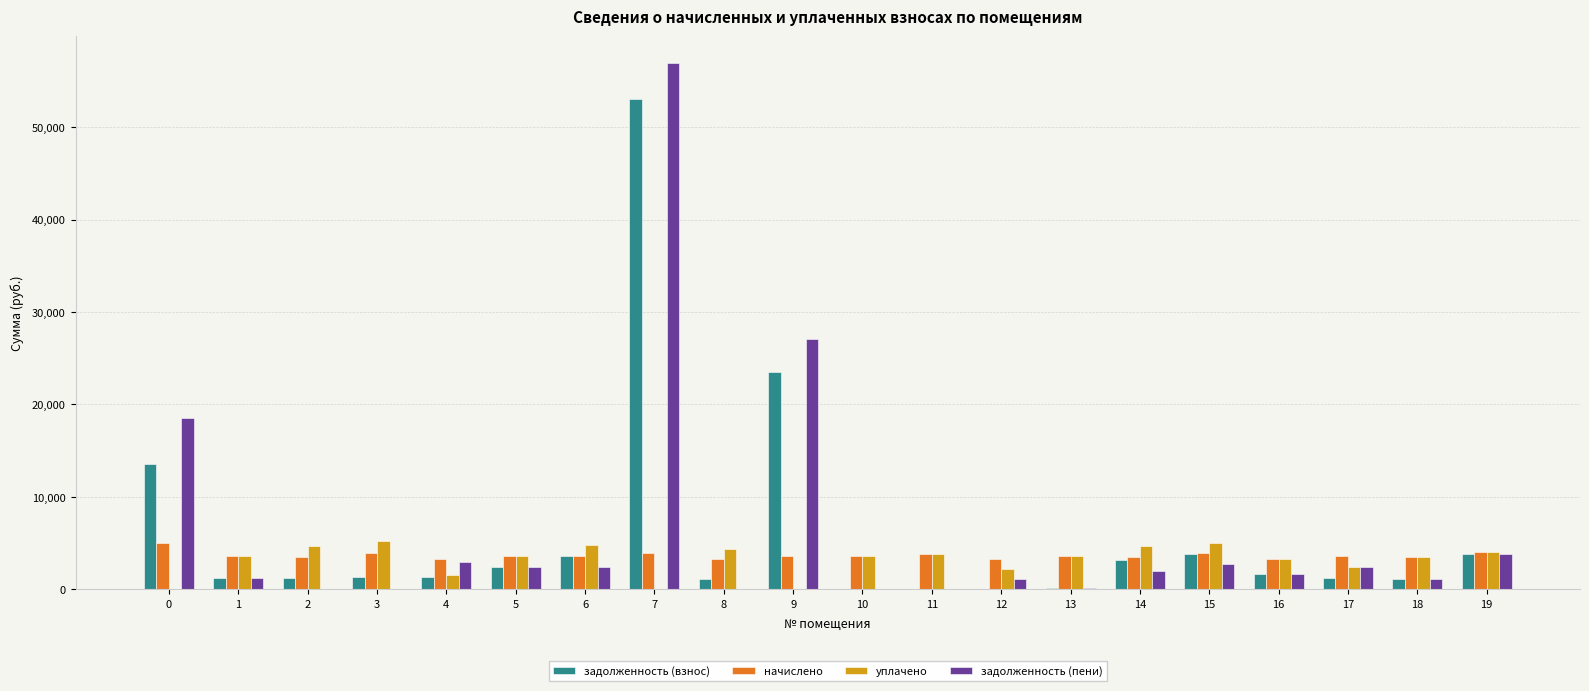

Is it true that начислено equals 6139.4 at 9?

False